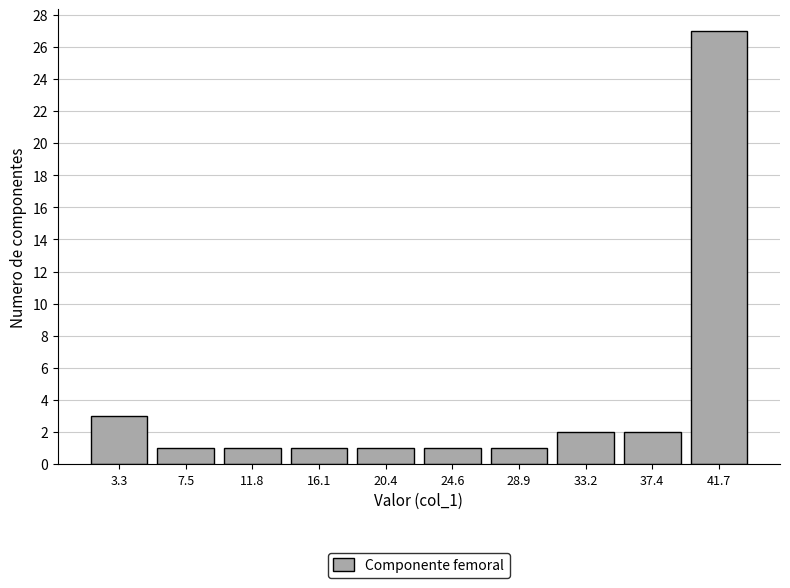

What is the height of the bar covering 18.0 to 22.5 on the x-axis? Neither the bar edges nor the heights are printed on the chart, so give them approximately, as read against the axes.

1